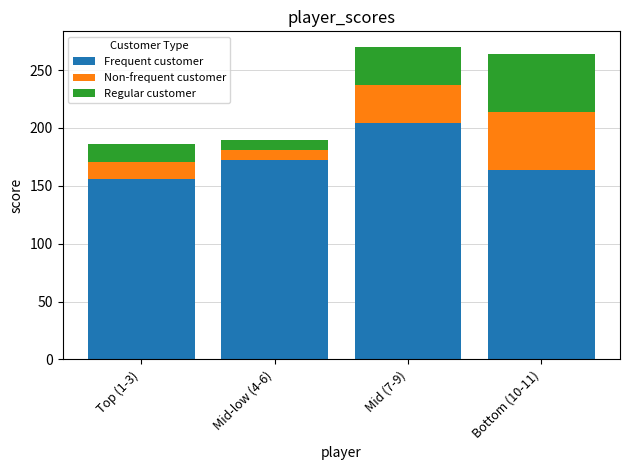

What is the total value across all series at Mid-low (4-6)?

190